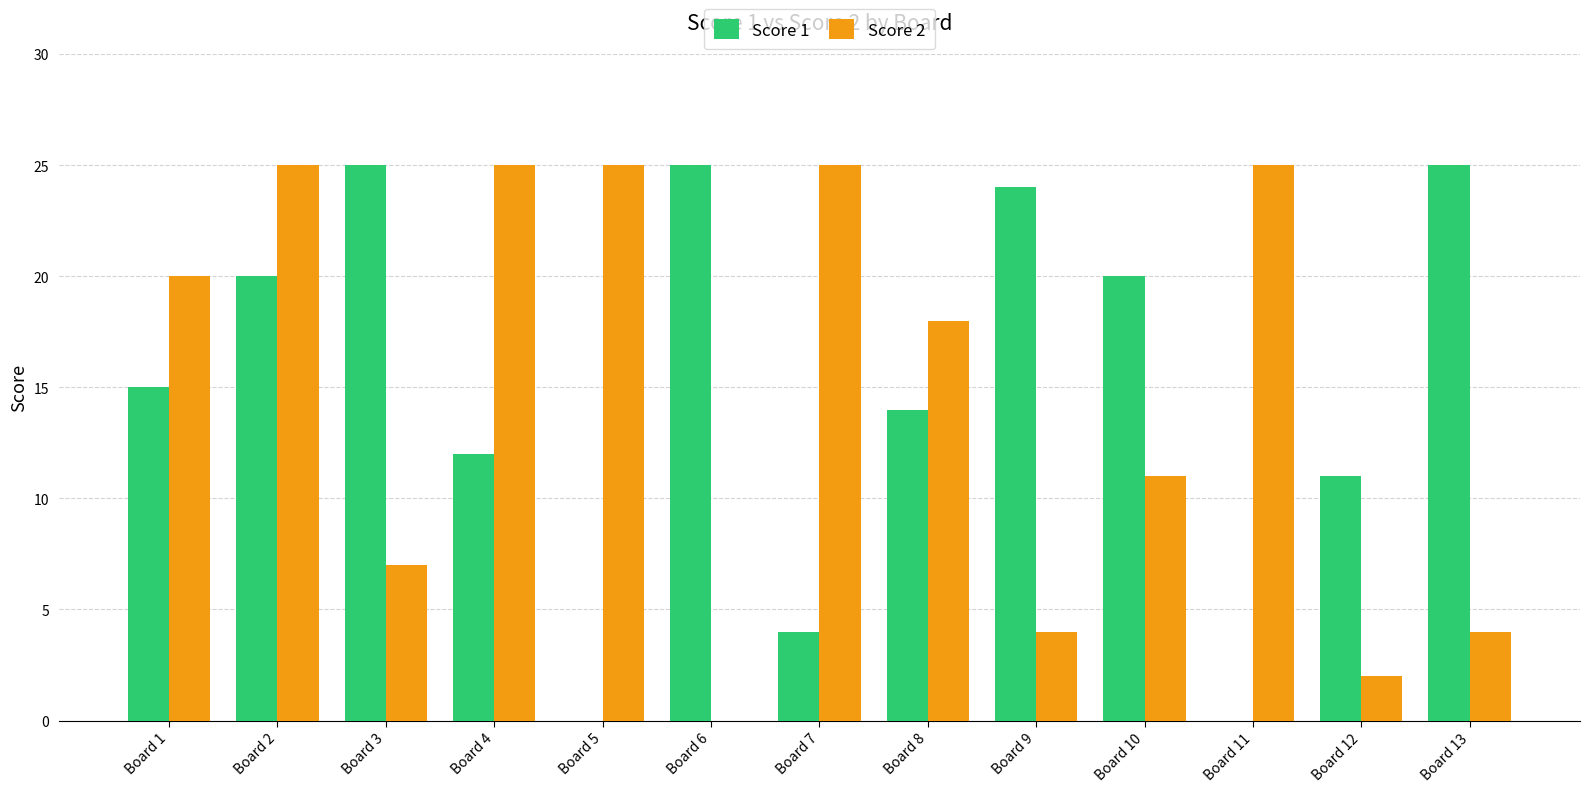

What is the sum of the Score 1 values at Board 4 and Board 13?

37